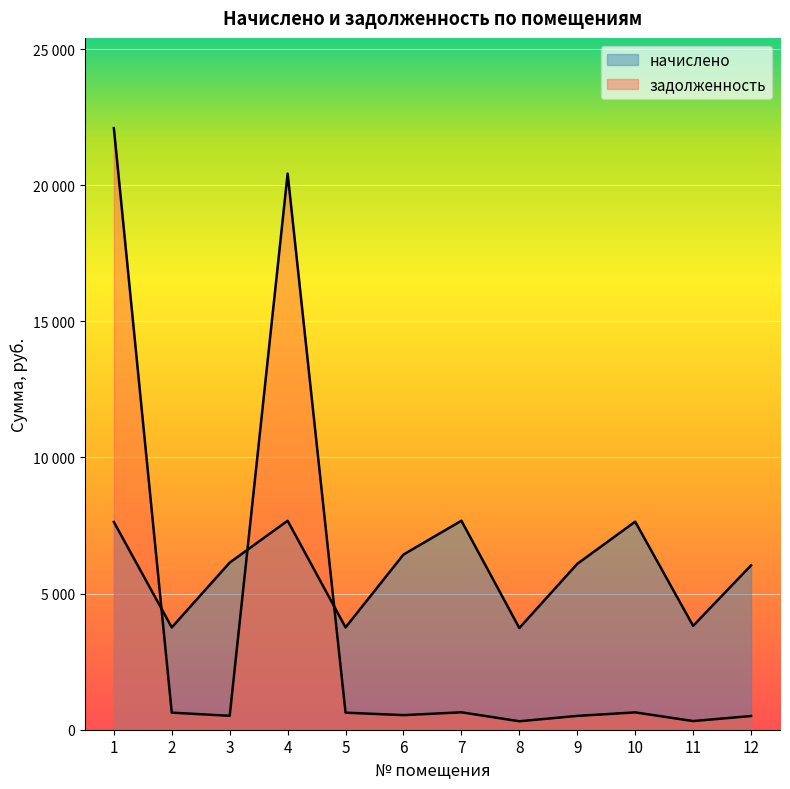

What are all the series names shown in the legend?

начислено, задолженность